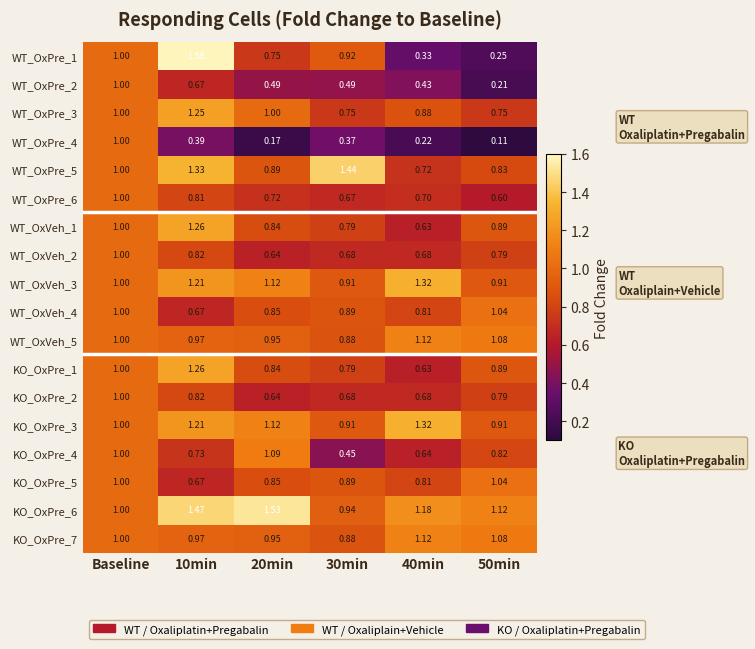

Is the value of KO_OxPre_4 at 50min greater than the value of WT_OxPre_6 at 50min?

Yes